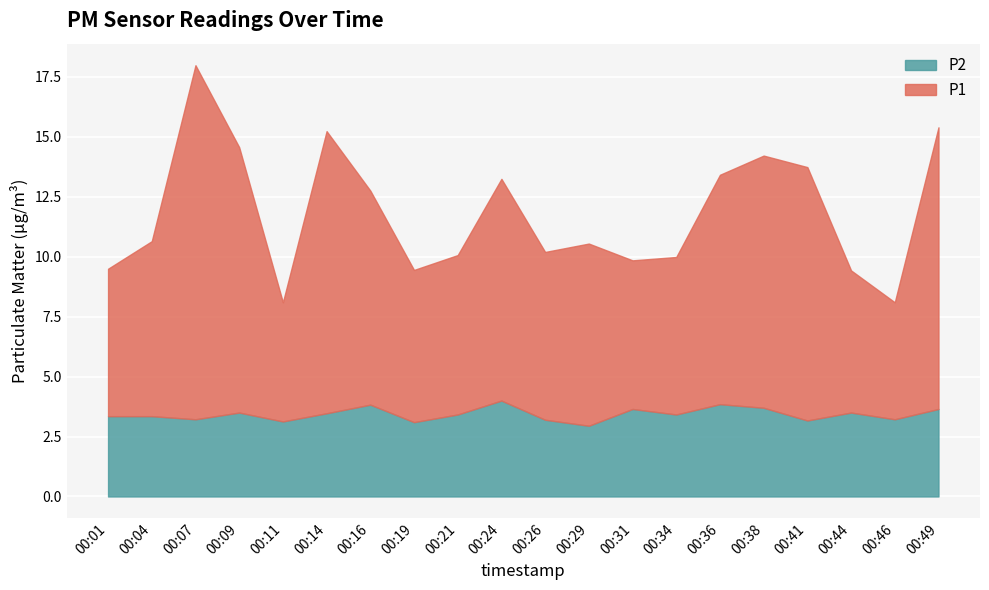

What is the sum of the P2 values at 00:41 and 00:19?

6.3